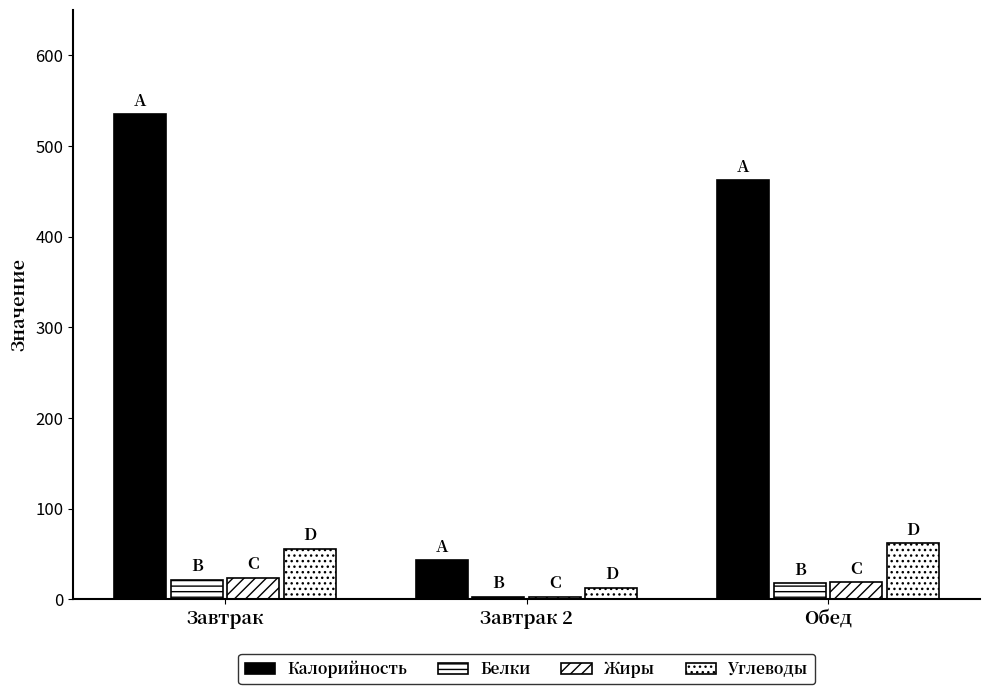

Between Обед and Завтрак 2, which is larger?

Обед